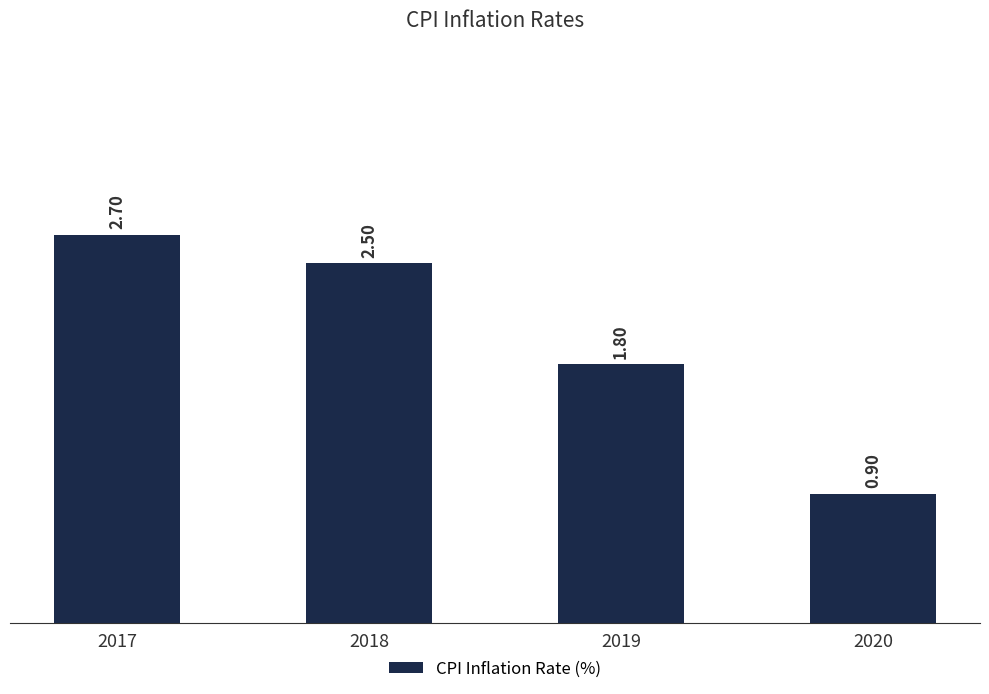

Approximately how many times larger is the value at 2019 compared to 2018?

0.7